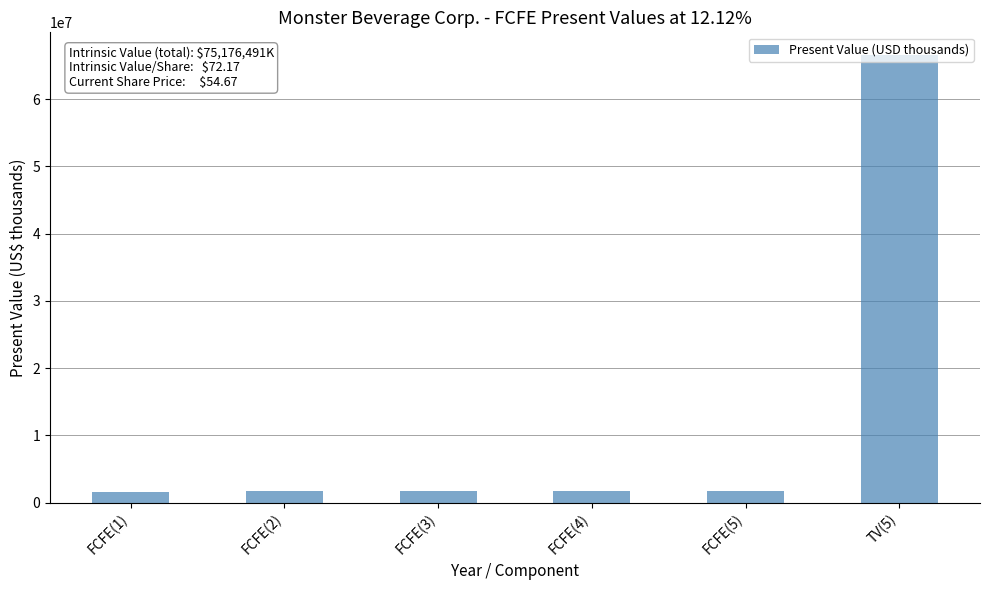

What is the difference between the values at FCFE(5) and FCFE(3)?

37900